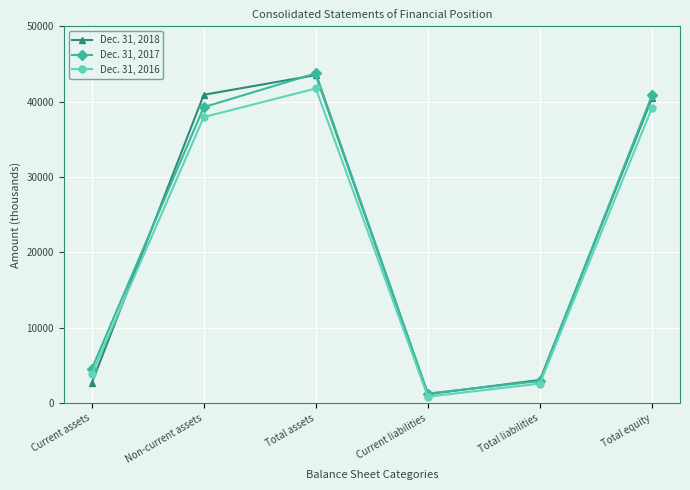

Is the value of Dec. 31, 2017 at Total equity greater than the value of Dec. 31, 2016 at Total assets?

No